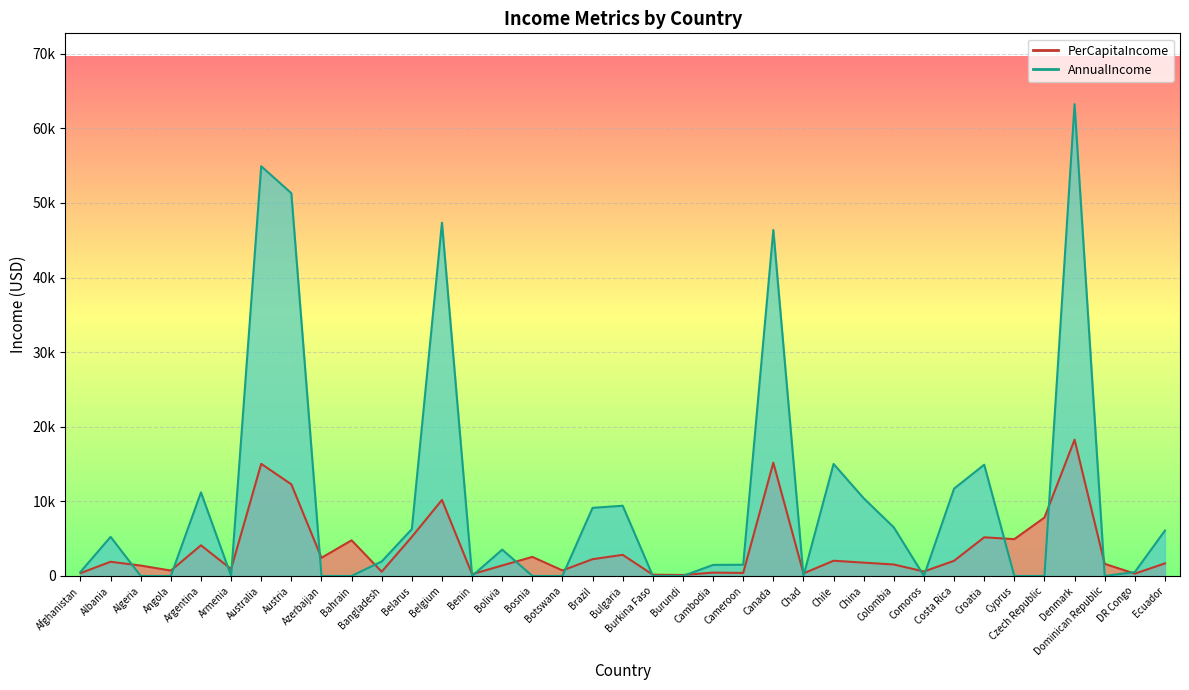

Reading right to left, extract all data points from this chart.

PerCapitaIncome: 1682	308	1623	18262	7821	4932	5177	2032	598	1534	1786	2040	338	15181	403	451	129	168	2829	2247	740	2553	1403	237	10189	5236	567	4778	2430	12284	15026	926	4109	720	1392	1902	378
AnnualIncome: 6080	520	0	63240	0	0	14910	11700	0	6510	10410	15010	0	46370	1500	1480	0	0	9410	9130	0	0	3530	0	47350	6280	1940	0	0	51300	54910	0	11200	0	0	5240	540